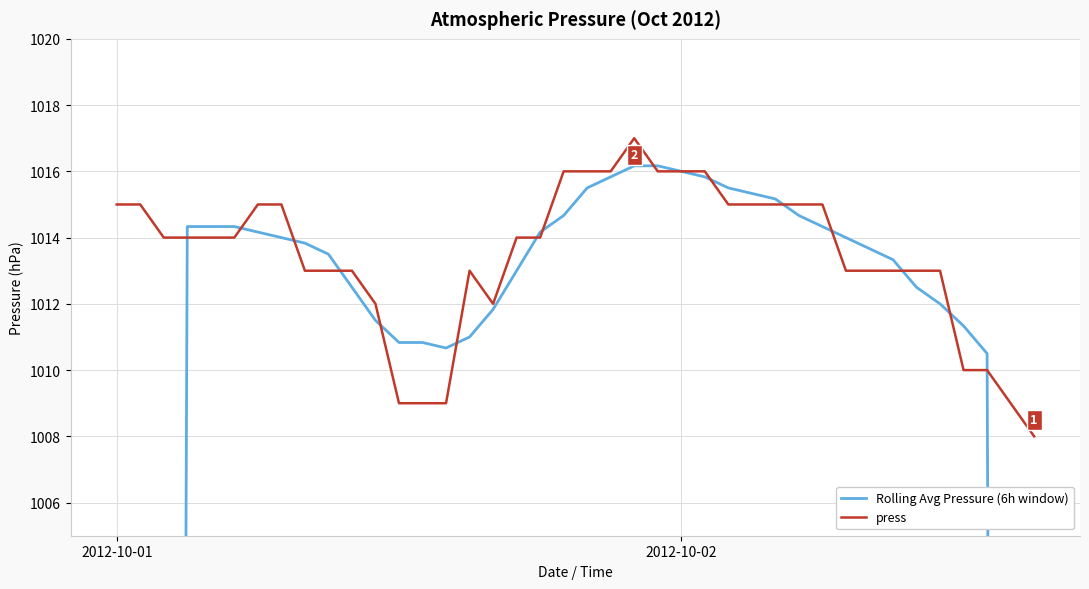

Where is Rolling Avg Pressure (6h window) nearest to the value 761?

38